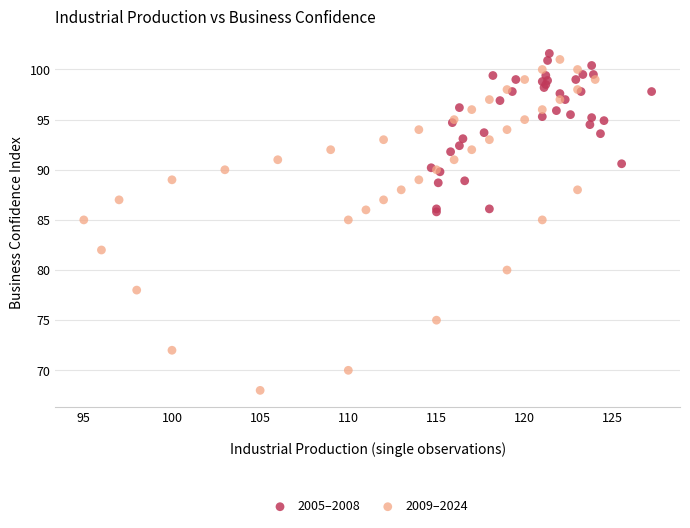

Which series has the widest spread of Y values?

2009–2024